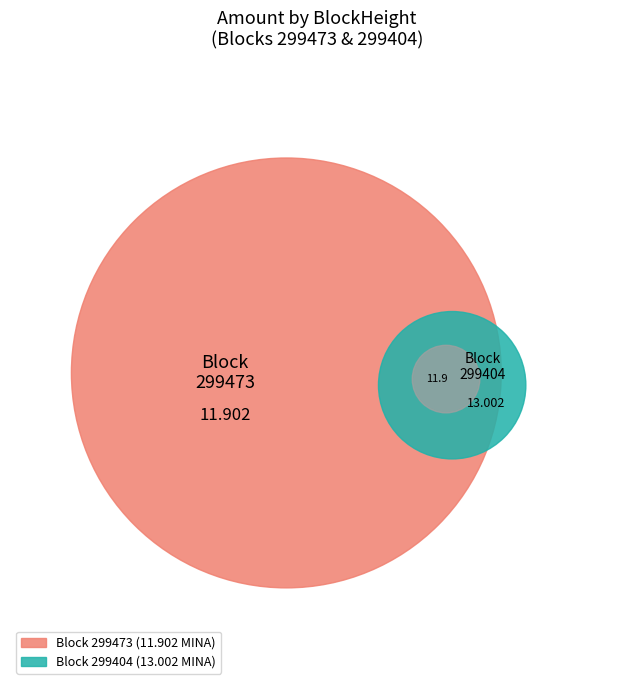

How many segments does this pie chart have?

2